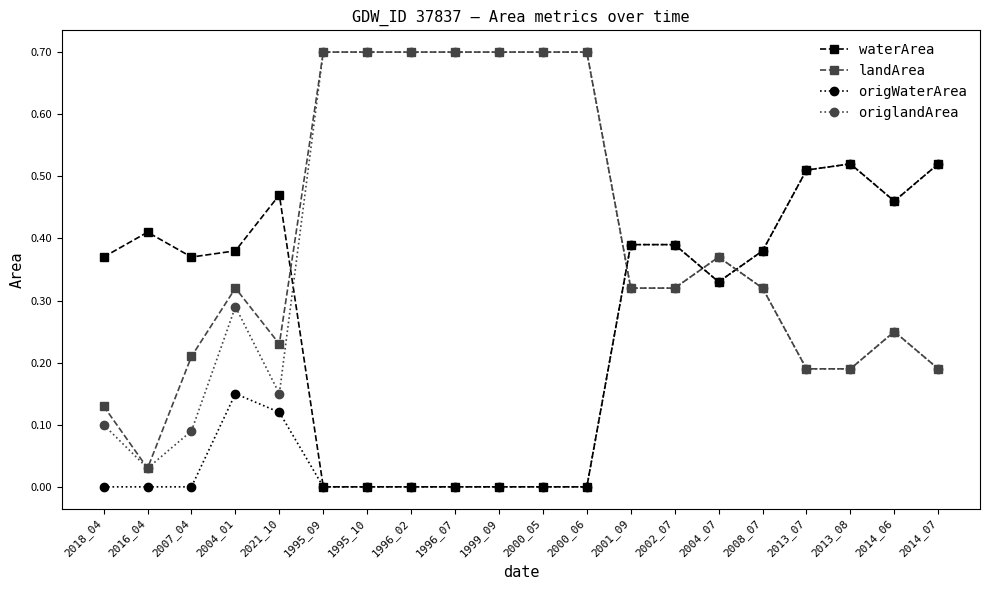

What is the label of the 4th point from the right?

2013_07